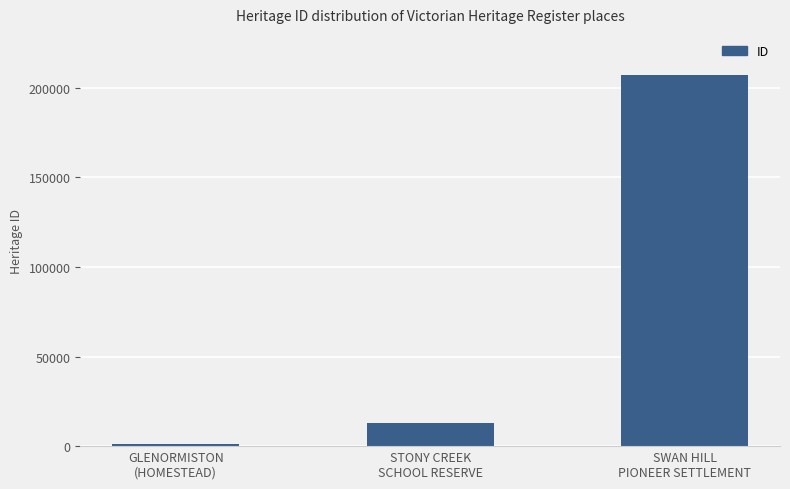

How many categories are shown in the chart?

3